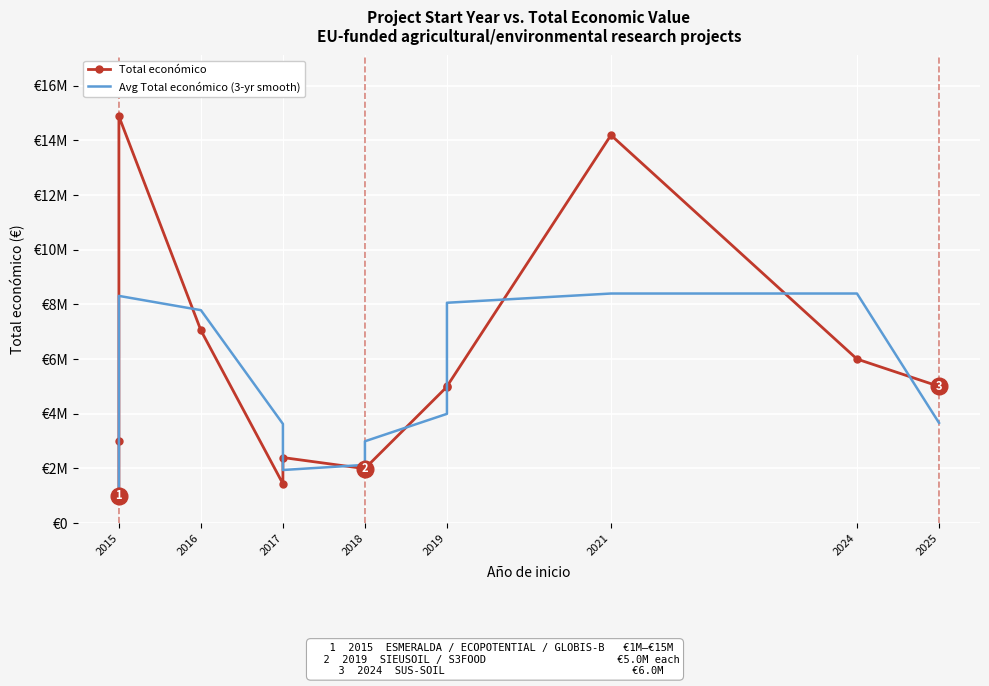

Rank the series at 2018 from lowest to highest value.

Total económico, Avg Total económico (3-yr smooth)